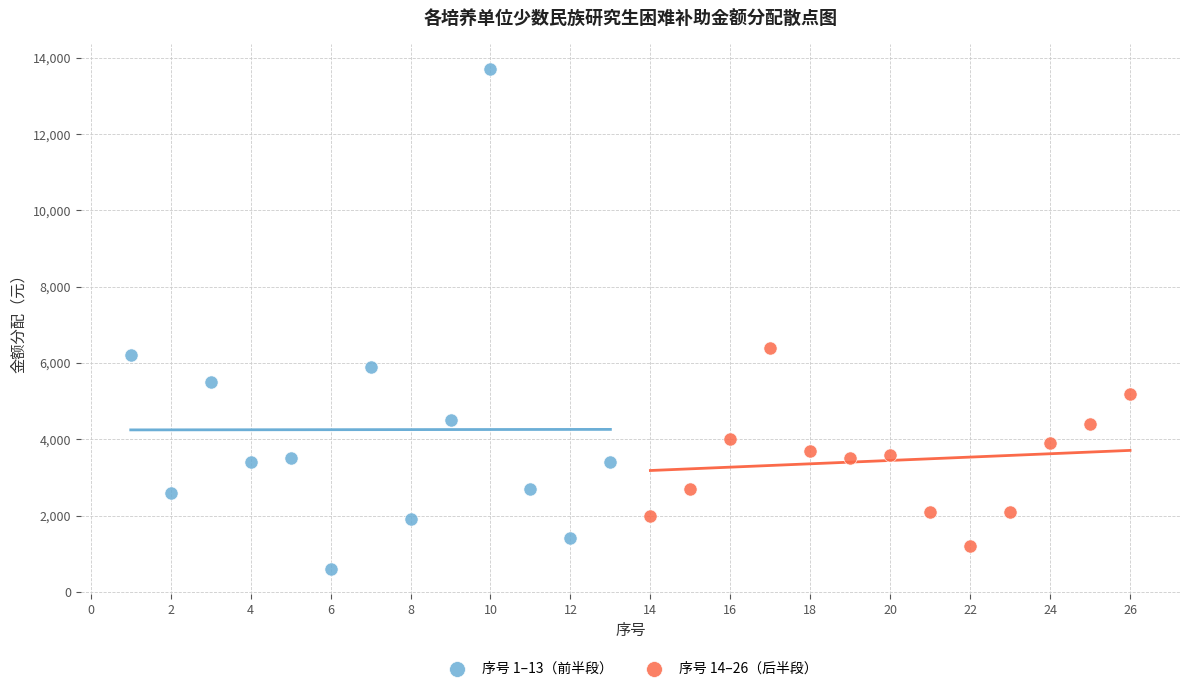

Which series contains the lowest Y value?

序号 1–13（前半段）